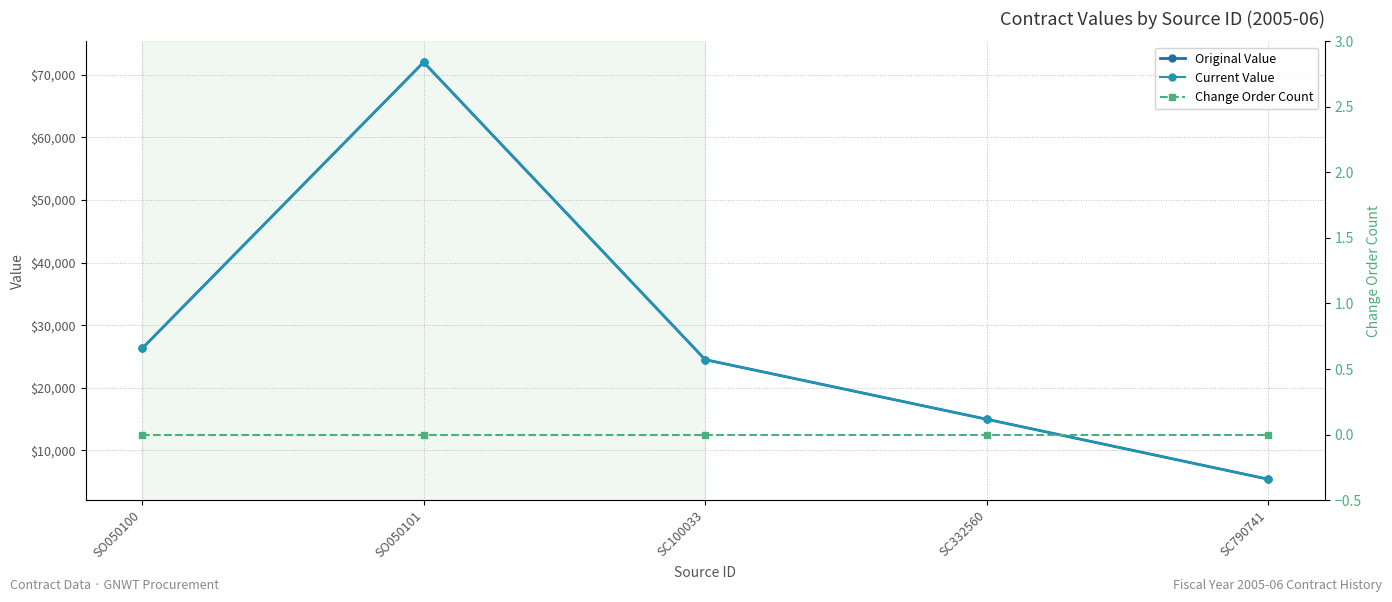

The value of Original Value at SO050100 is 7905. True or false?

False